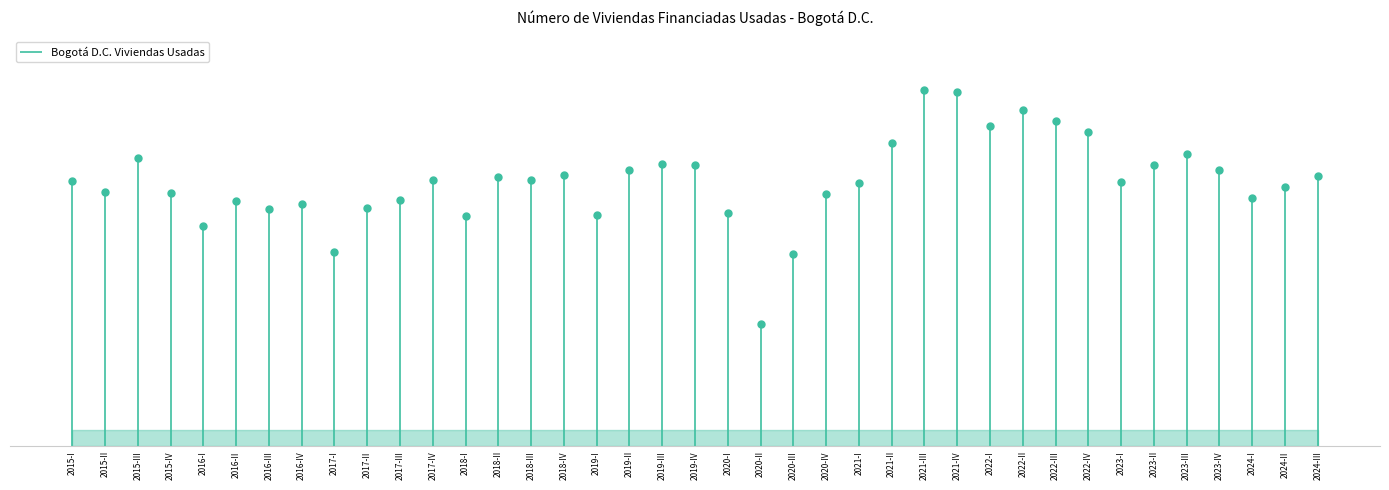

What is the change in value from 2020-III to 2021-I?

+1272